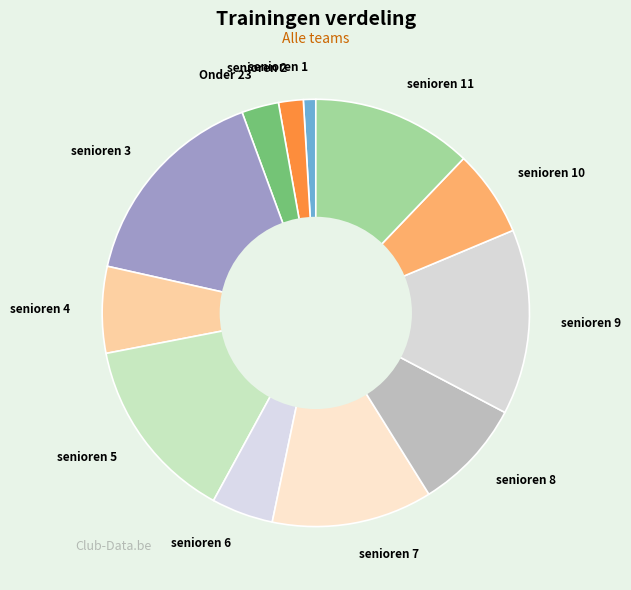

Does senioren 6 account for over 50% of the chart?

No